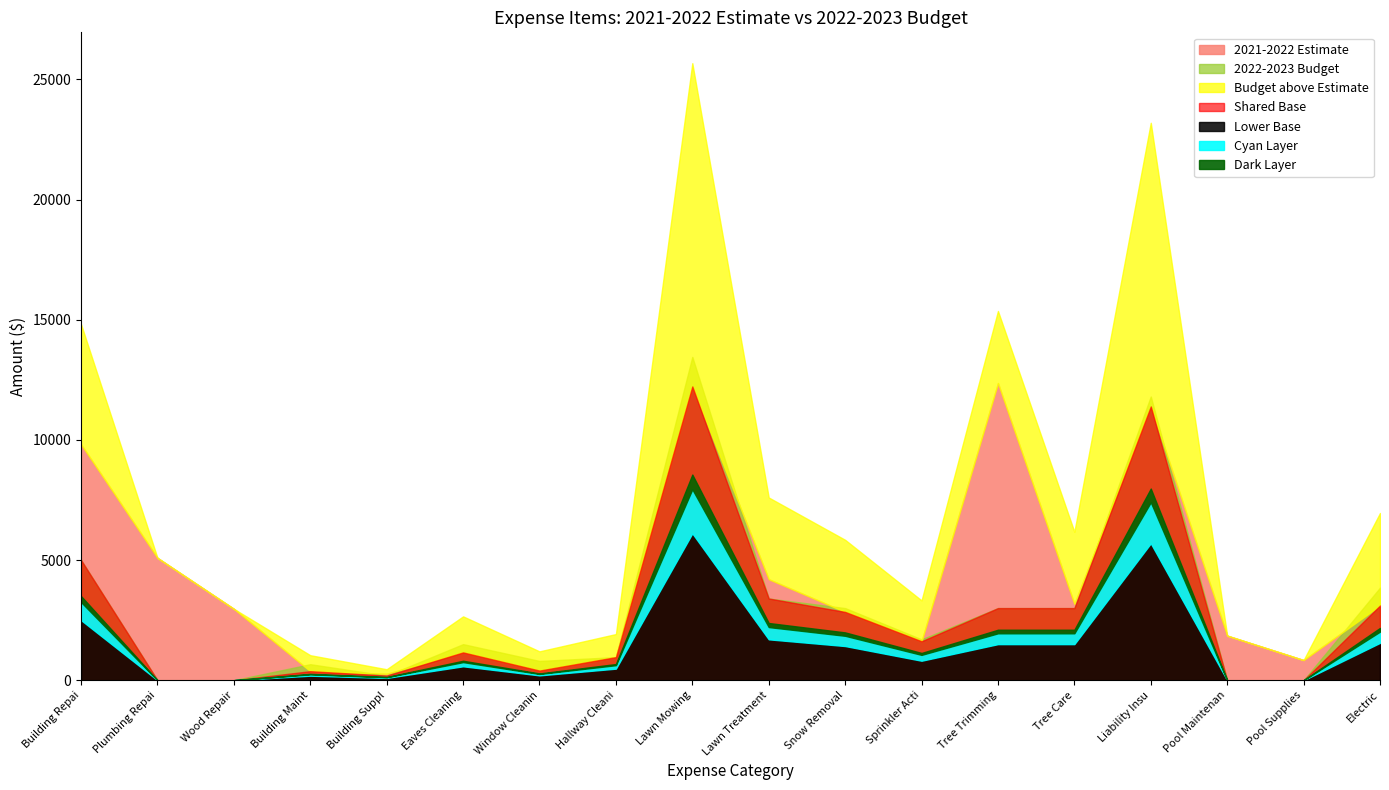

In 2021-2022 Estimate, how many points are higher than both neighbors (excluding endpoints)?

4